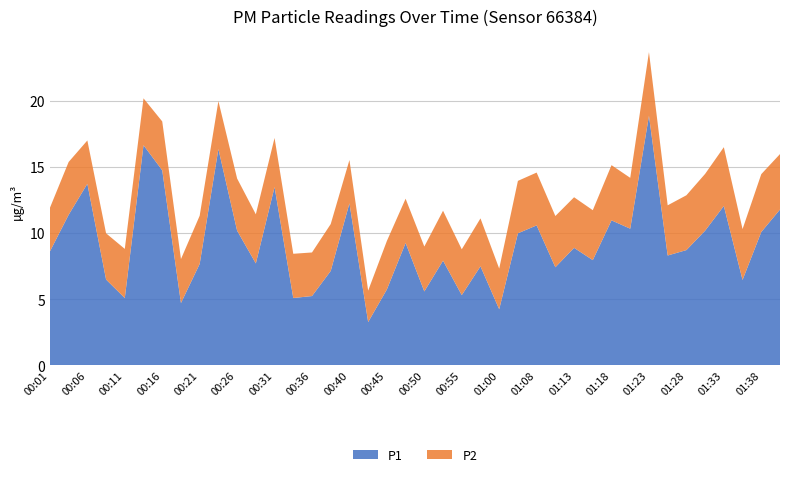

Reading left to right, extract all data points from this chart.

P1: 8.6	11.4	13.8	6.5	5.1	16.7	14.8	4.7	7.7	16.4	10.2	7.7	13.5	5.1	5.2	7.2	12.3	3.3	5.8	9.3	5.6	7.9	5.3	7.5	4.2	10.0	10.6	7.4	8.9	8.0	11.0	10.3	18.9	8.3	8.7	10.2	12.1	6.5	10.1	11.8
P2: 3.3	4.0	3.3	3.5	3.7	3.5	3.7	3.3	3.6	3.6	4.0	3.7	3.7	3.4	3.3	3.5	3.3	2.4	3.7	3.4	3.4	3.8	3.5	3.6	3.1	4.0	4.0	3.9	3.8	3.8	4.2	3.9	4.8	3.8	4.2	4.3	4.5	3.9	4.4	4.2